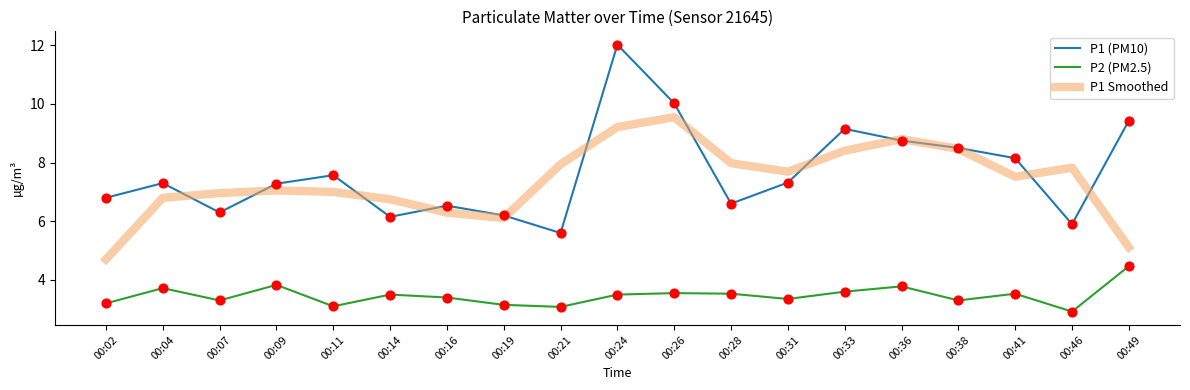

What is the total value across all series at 00:36?

21.3